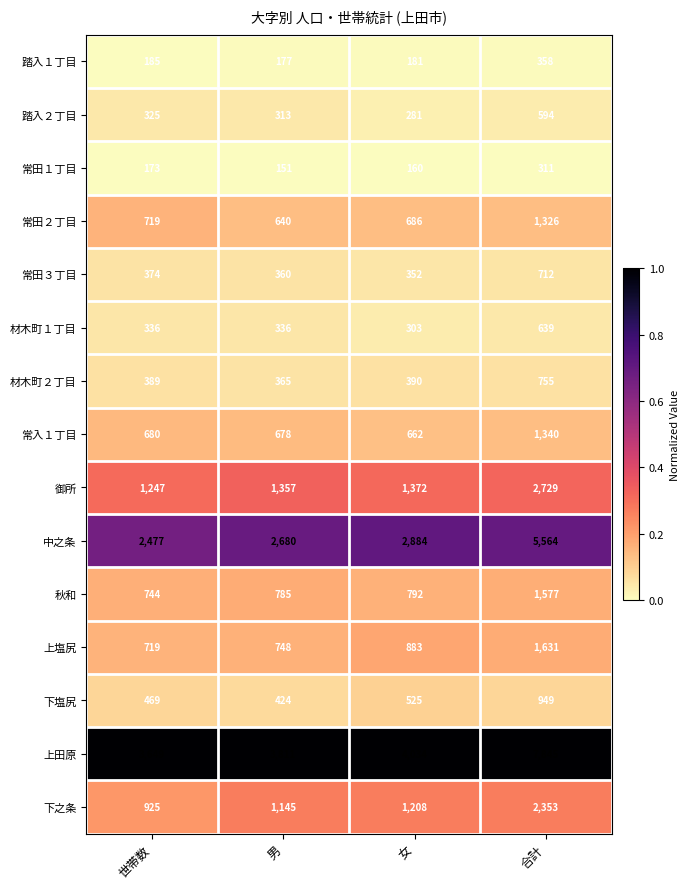

Which series has the widest spread of values?

上田原